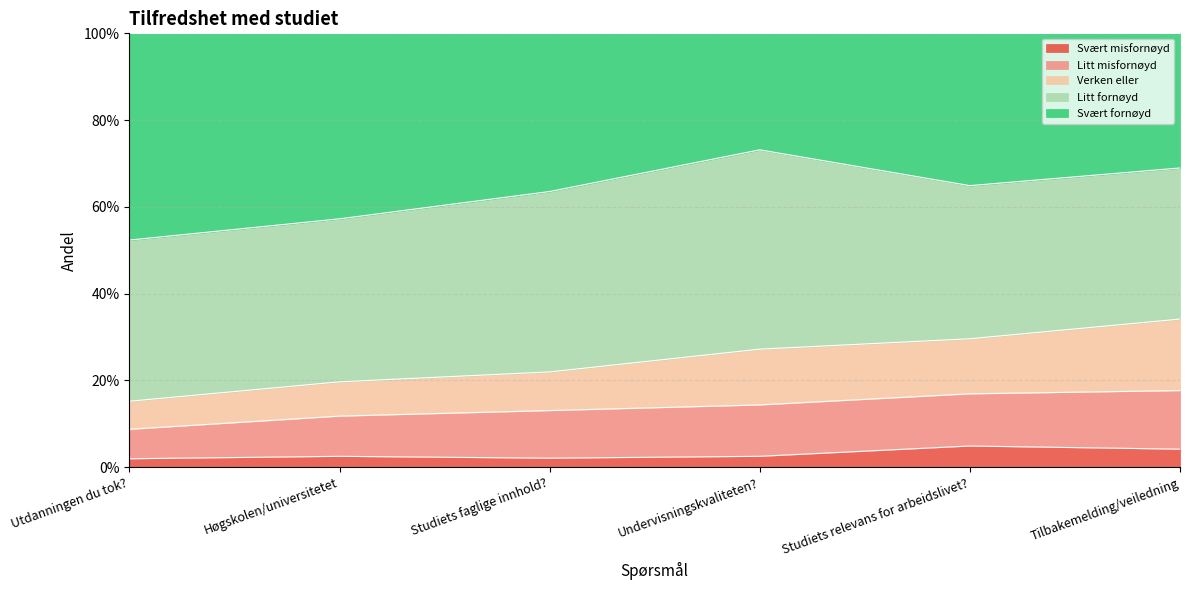

The value of Svært misfornøyd at Tilbakemelding/veiledning is 0.0. True or false?

True